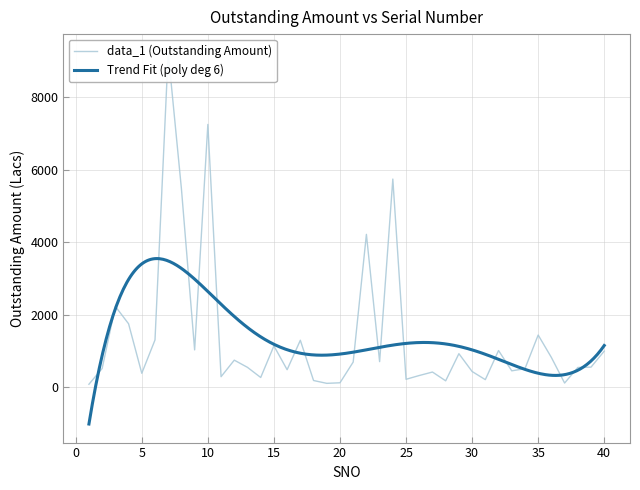

What is the difference between the maximum and minimum values?

9151.6